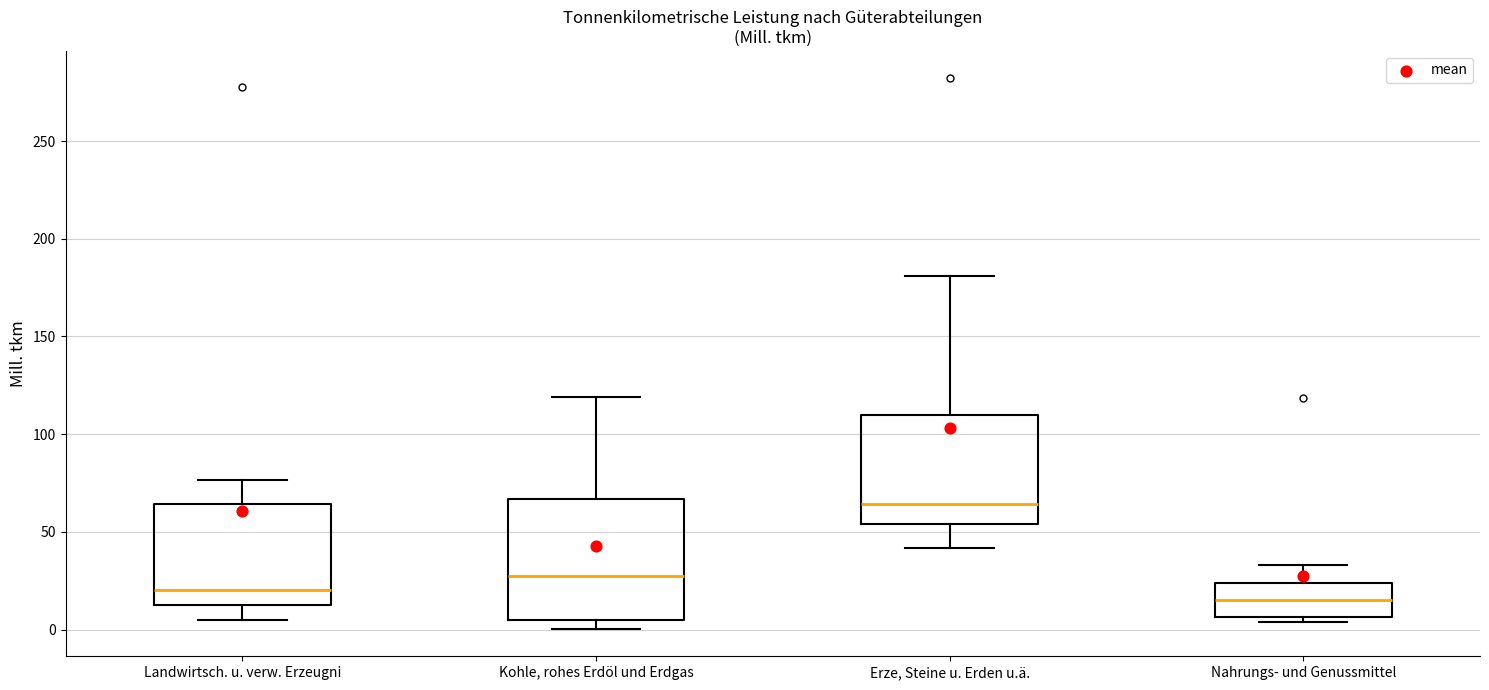

Reading left to right, read every box against the y-axis: the position of its median line, the range the box covers, and the ends of its whiskers. The values are not printed on the chart, so give them approximately, as read against the axis.

Landwirtsch. u. verw. Erzeugni: median 20, box 10 to 65, whiskers 5 to 75
Kohle, rohes Erdöl und Erdgas: median 30, box 5 to 65, whiskers 0 to 120
Erze, Steine u. Erden u.ä.: median 65, box 55 to 110, whiskers 40 to 180
Nahrungs- und Genussmittel: median 15, box 5 to 25, whiskers 5 (just below the box's lower edge) to 35